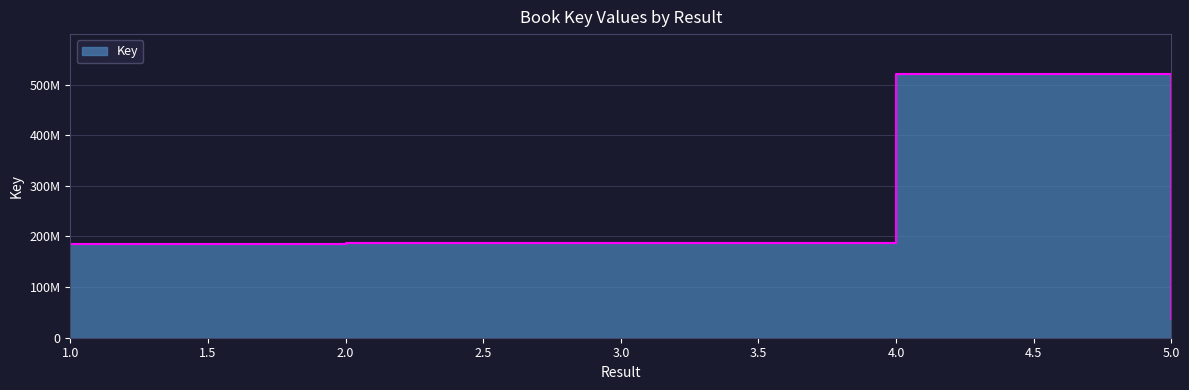

Between 2 and 5, which is larger?

2